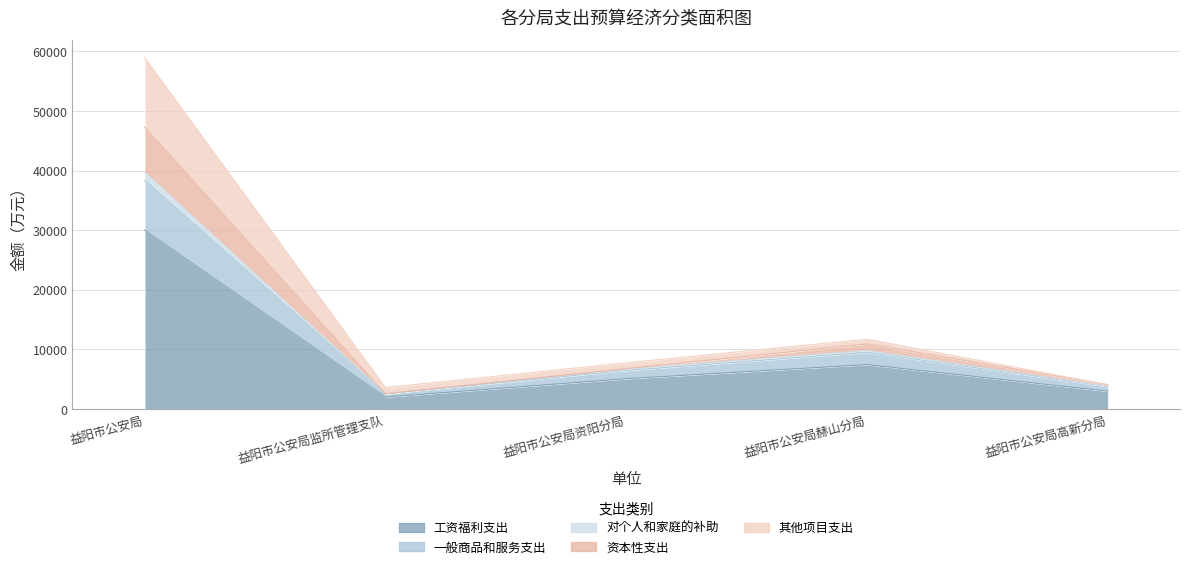

At which label is 工资福利支出 closest to 16017?

益阳市公安局赫山分局